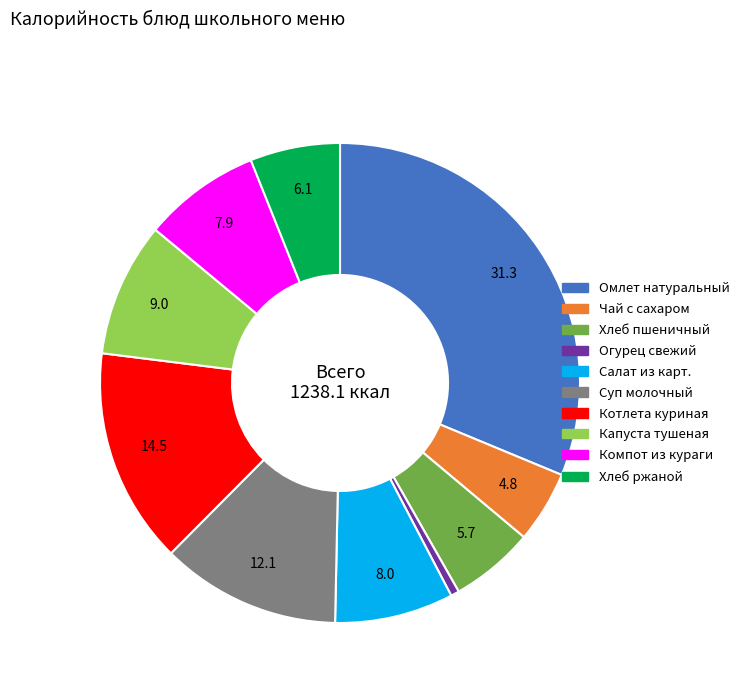

True or false: Котлета куриная accounts for 15% of the total.

True